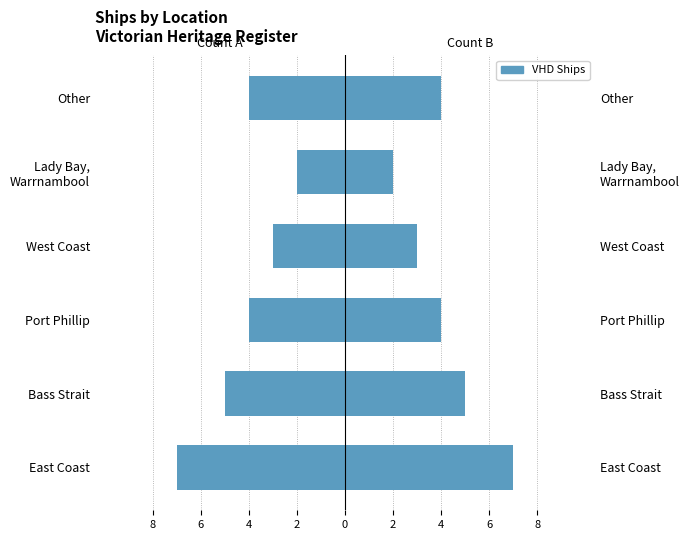

Between Other and West Coast, which is larger?

West Coast